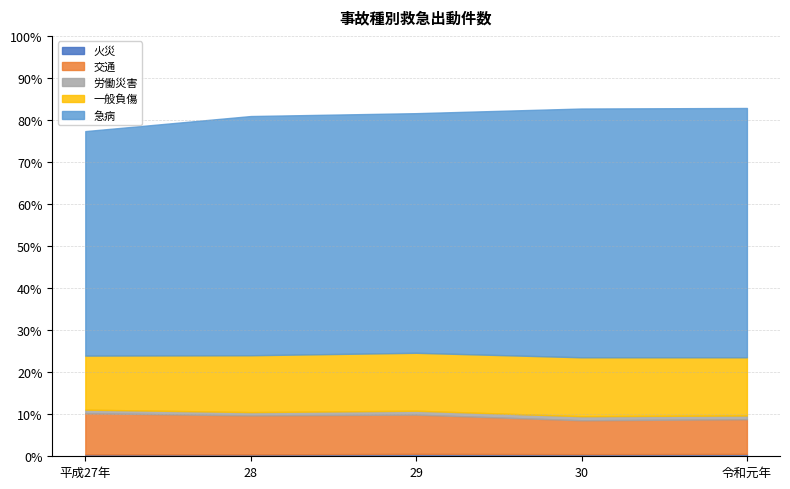

What is the label of the 4th point from the right?

28